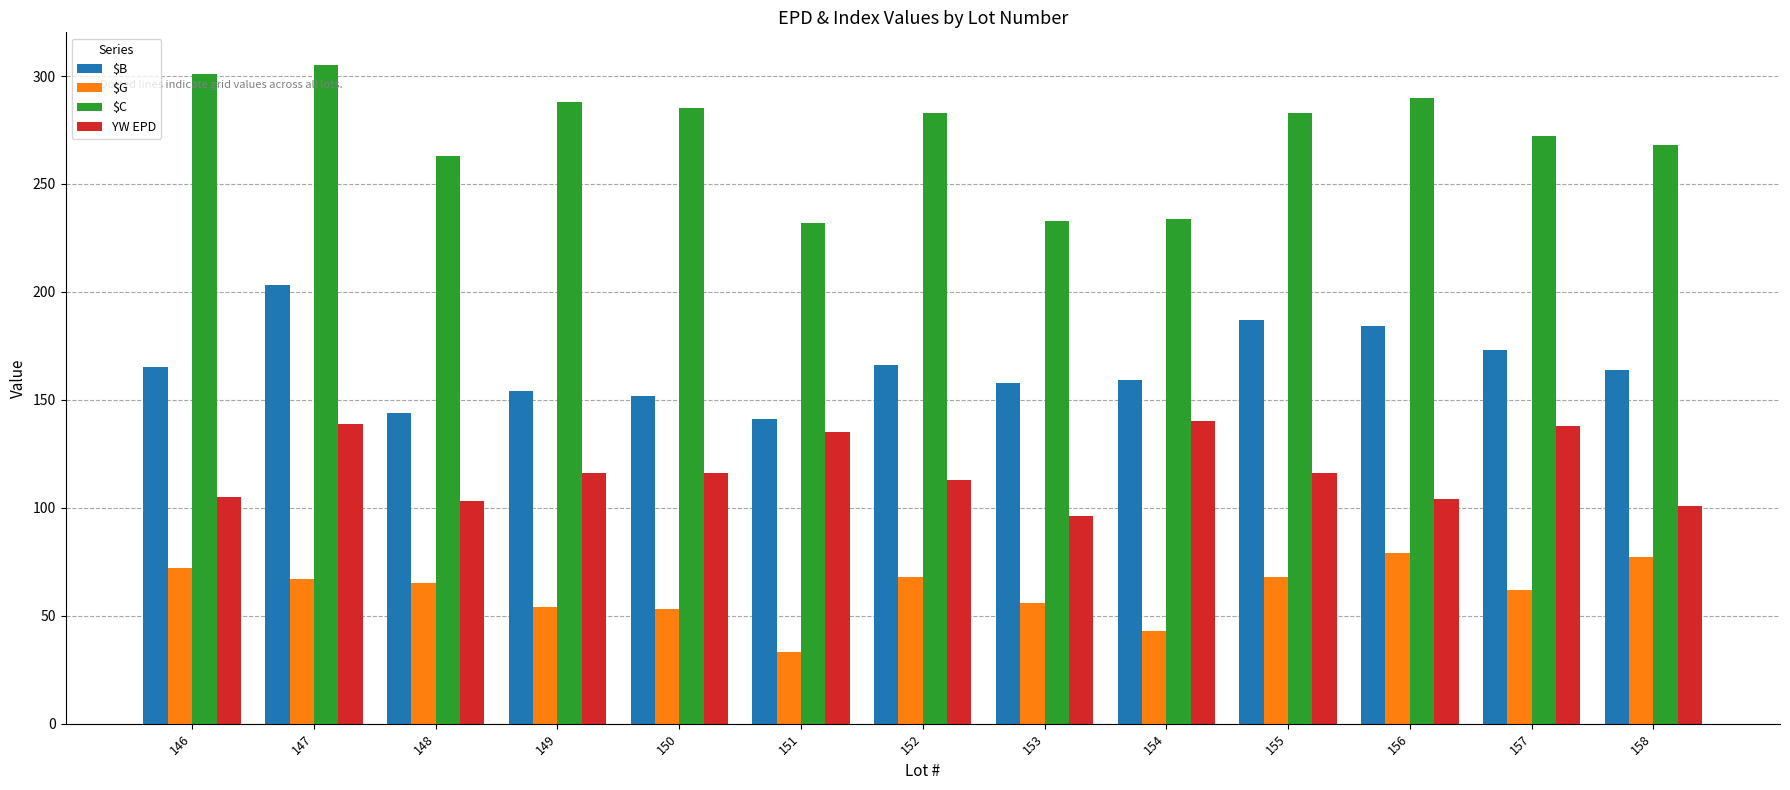

At which label is $B closest to 172?

157